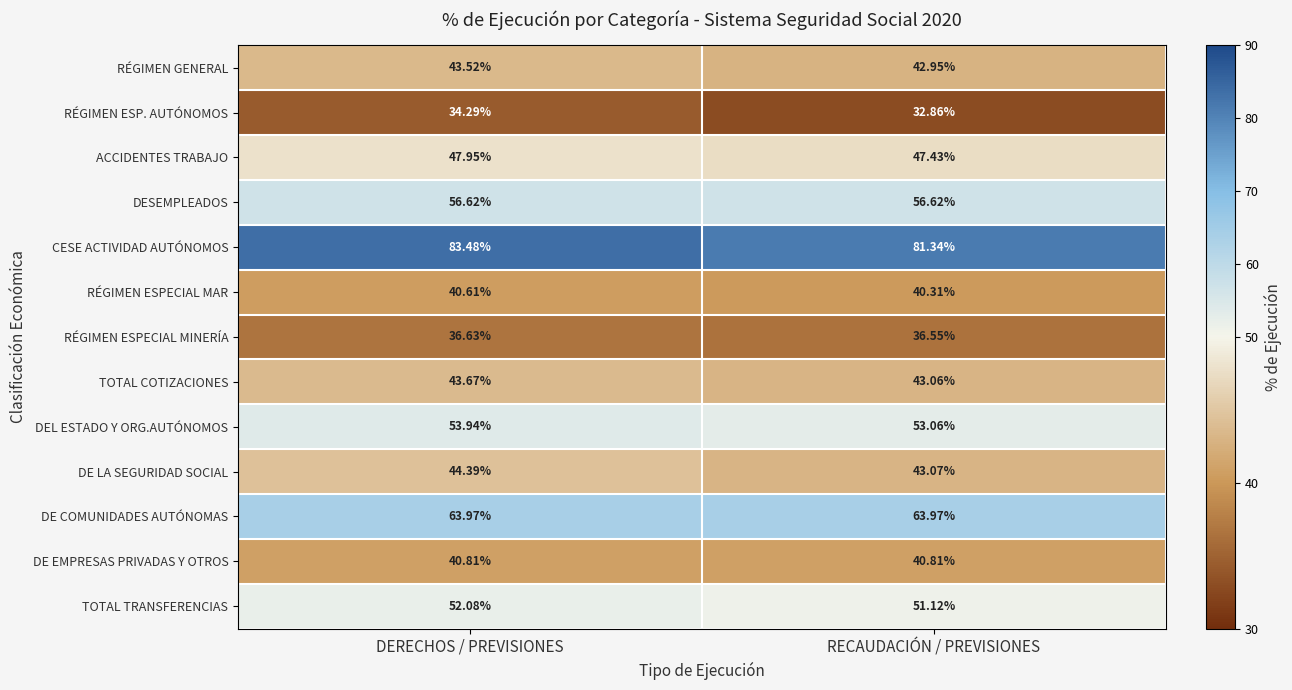

How many data points does each series have?

2